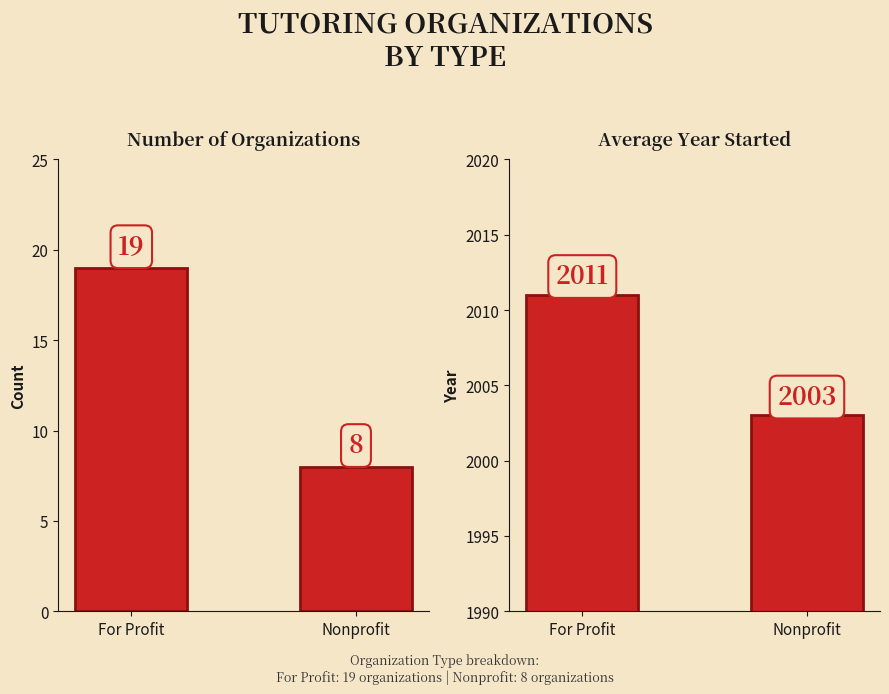

What is the label of the 2nd bar from the right?

For Profit